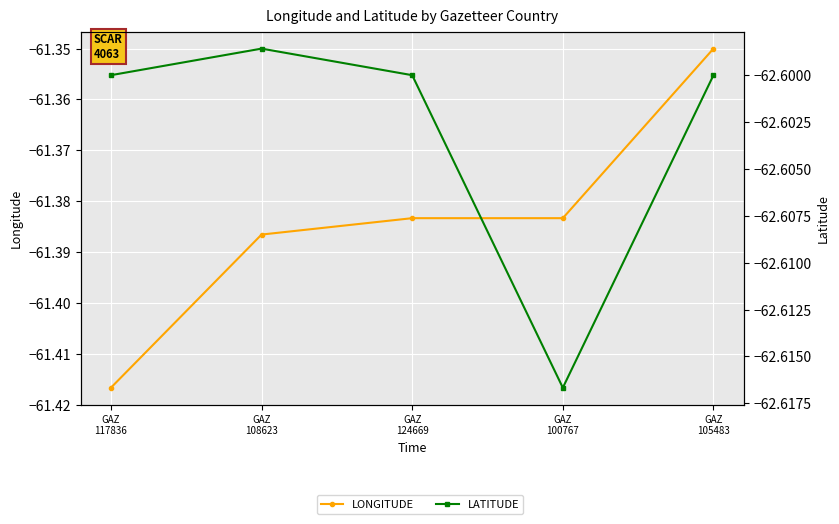

The value of LATITUDE at GAZ
108623 is -104.7. True or false?

False